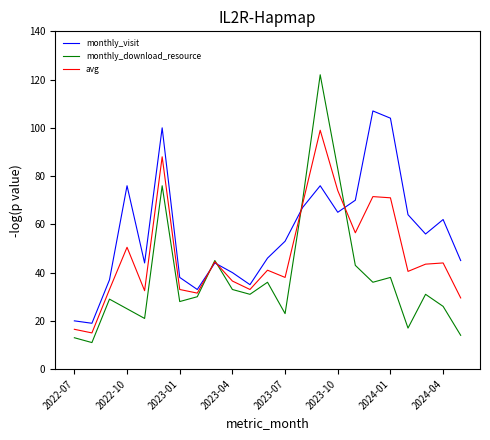

What is the highest value of the monthly_download_resource series?

122.0